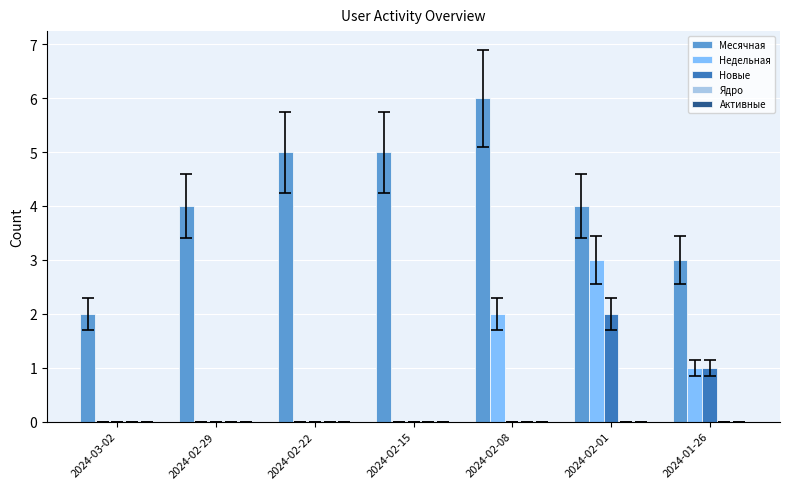

The value of Месячная at 2024-03-02 is 2. True or false?

True